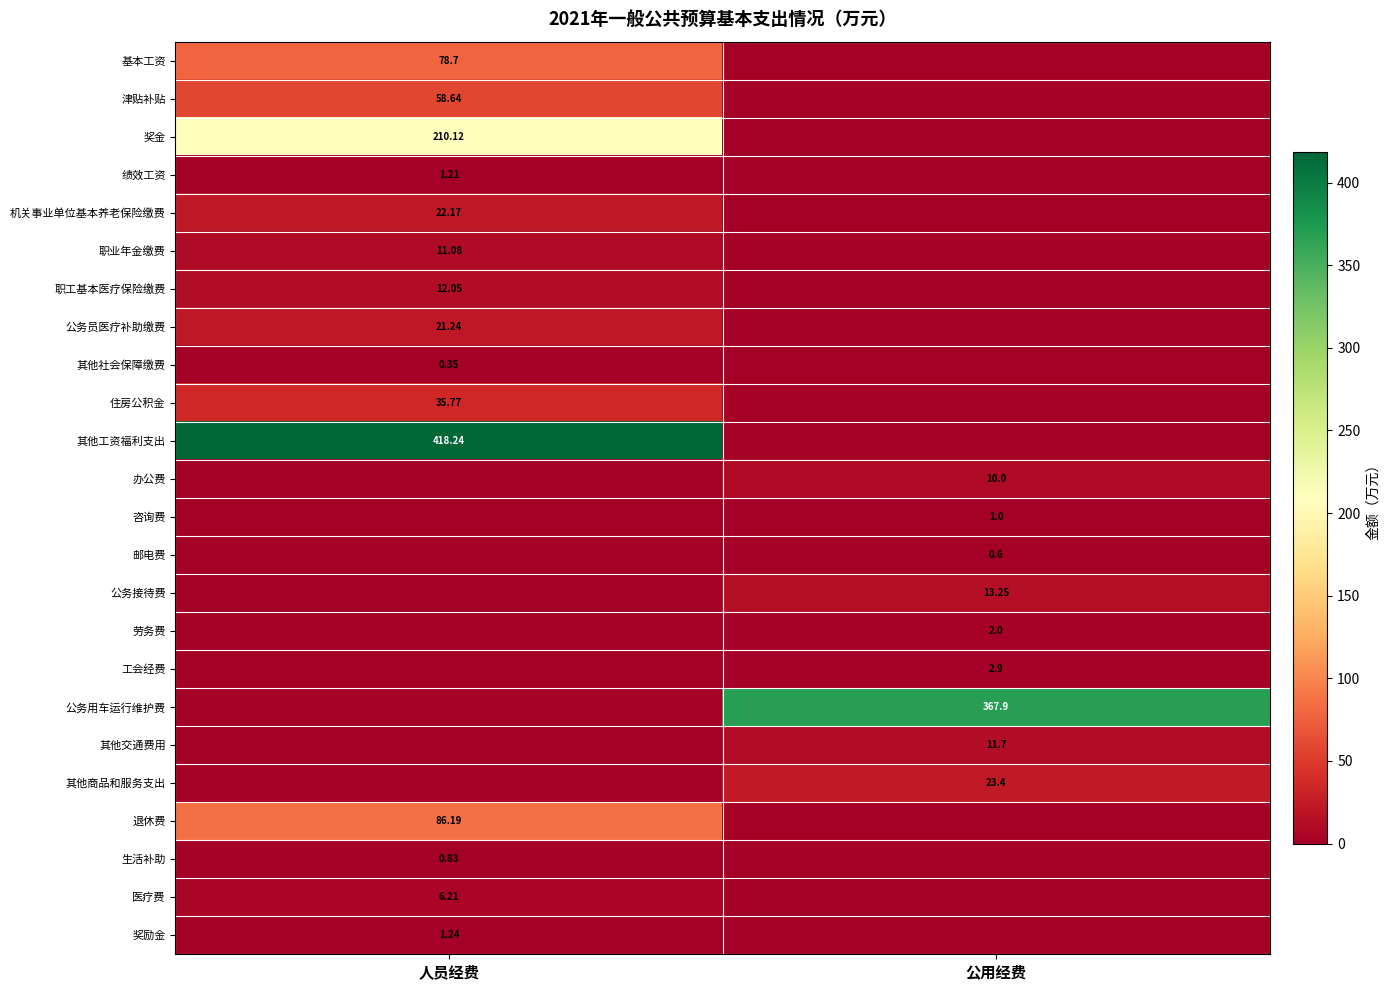

Is the value of 工会经费 at 公用经费 greater than the value of 津贴补贴 at 人员经费?

No